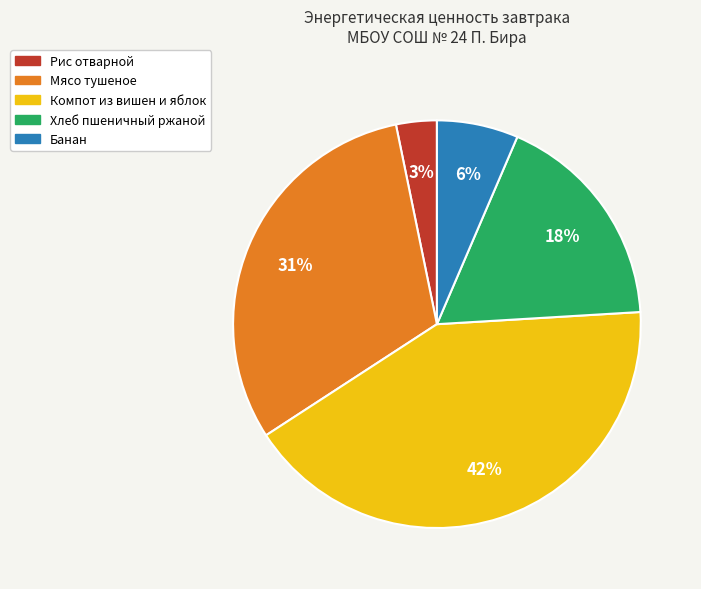

Is there any slice that represents more than half of the pie?

No